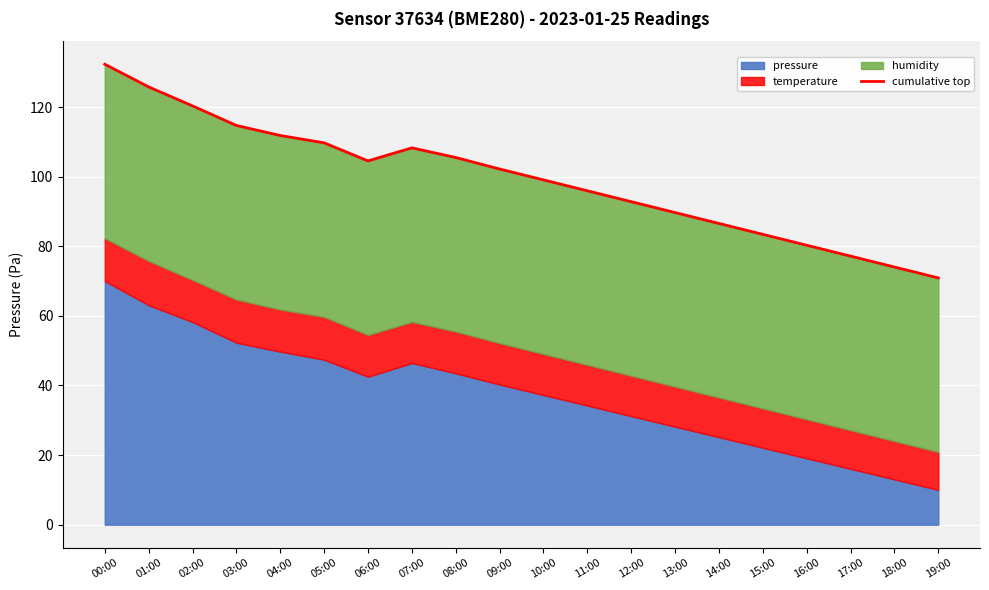

How many interior local peaks (higher than both neighbors) does the data have?

1